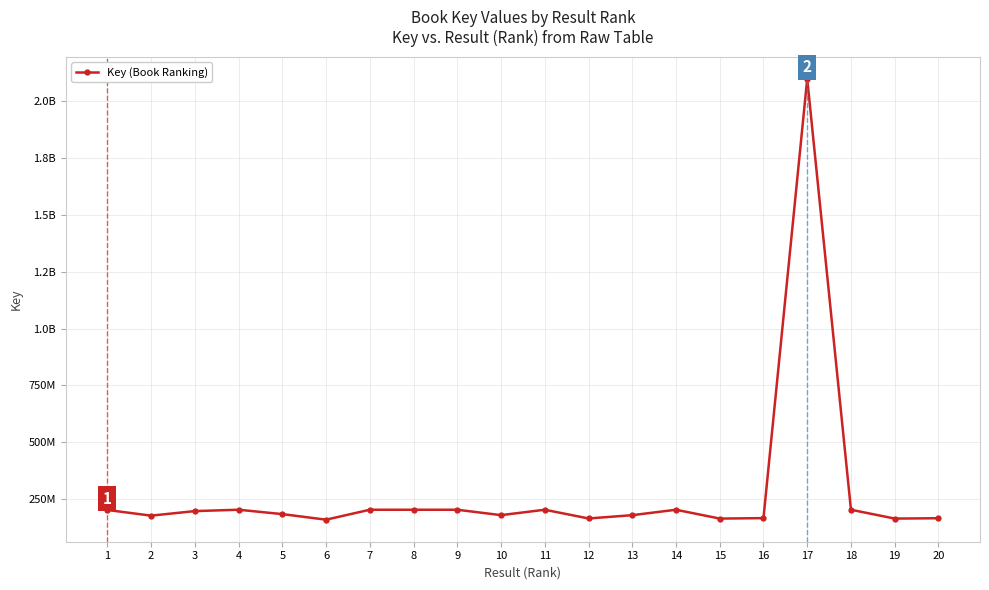

What is the change in value from 16 to 18?

+36868770